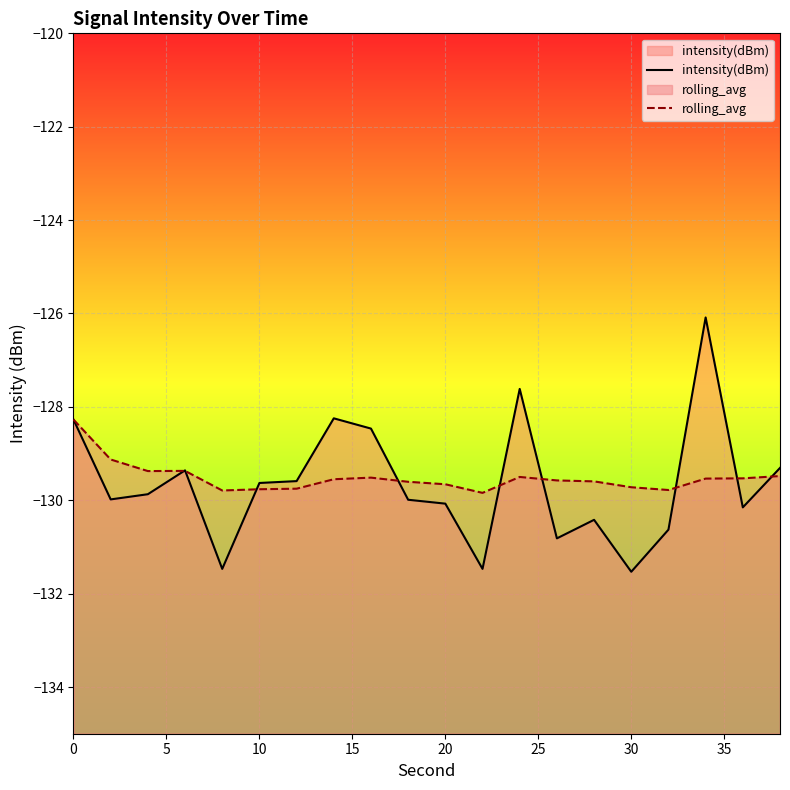

Which series has the largest range (max minus min)?

intensity(dBm)